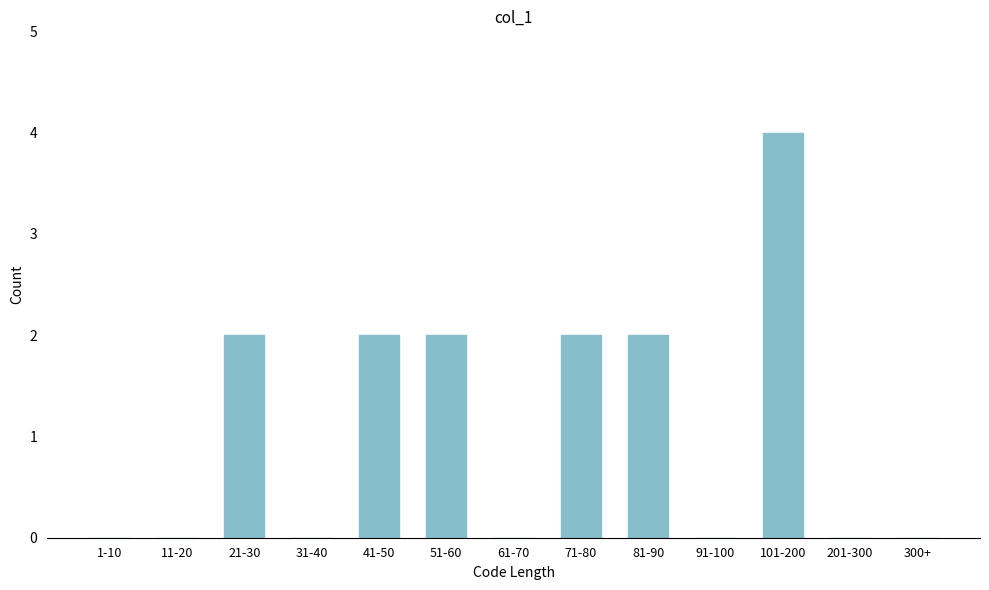

Reading left to right, list all the values displayed in this chart.

1-10=0	11-20=0	21-30=2	31-40=0	41-50=2	51-60=2	61-70=0	71-80=2	81-90=2	91-100=0	101-200=4	201-300=0	300+=0